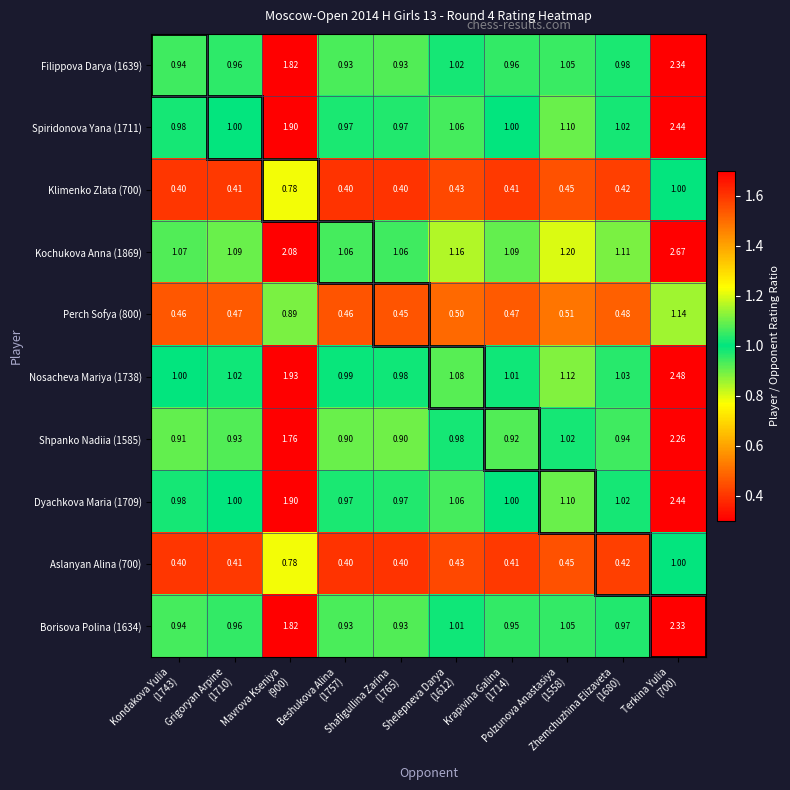

Reading right to left, transcribe all the data shown in this chart.

Filippova Darya (1639): Terkina Yulia
(700)=2.3	Zhemchuzhina Elizaveta
(1680)=1.0	Polzunova Anastasiya
(1558)=1.1	Krapivina Galina
(1714)=1.0	Shelepneva Darya
(1612)=1.0	Shafigullina Zarina
(1765)=0.9	Beshukova Alina
(1757)=0.9	Mavrova Kseniya
(900)=1.8	Grigoryan Arpine
(1710)=1.0	Kondakova Yulia
(1743)=0.9
Spiridonova Yana (1711): Terkina Yulia
(700)=2.4	Zhemchuzhina Elizaveta
(1680)=1.0	Polzunova Anastasiya
(1558)=1.1	Krapivina Galina
(1714)=1.0	Shelepneva Darya
(1612)=1.1	Shafigullina Zarina
(1765)=1.0	Beshukova Alina
(1757)=1.0	Mavrova Kseniya
(900)=1.9	Grigoryan Arpine
(1710)=1.0	Kondakova Yulia
(1743)=1.0
Klimenko Zlata (700): Terkina Yulia
(700)=1.0	Zhemchuzhina Elizaveta
(1680)=0.4	Polzunova Anastasiya
(1558)=0.5	Krapivina Galina
(1714)=0.4	Shelepneva Darya
(1612)=0.4	Shafigullina Zarina
(1765)=0.4	Beshukova Alina
(1757)=0.4	Mavrova Kseniya
(900)=0.8	Grigoryan Arpine
(1710)=0.4	Kondakova Yulia
(1743)=0.4
Kochukova Anna (1869): Terkina Yulia
(700)=2.7	Zhemchuzhina Elizaveta
(1680)=1.1	Polzunova Anastasiya
(1558)=1.2	Krapivina Galina
(1714)=1.1	Shelepneva Darya
(1612)=1.2	Shafigullina Zarina
(1765)=1.1	Beshukova Alina
(1757)=1.1	Mavrova Kseniya
(900)=2.1	Grigoryan Arpine
(1710)=1.1	Kondakova Yulia
(1743)=1.1
Perch Sofya (800): Terkina Yulia
(700)=1.1	Zhemchuzhina Elizaveta
(1680)=0.5	Polzunova Anastasiya
(1558)=0.5	Krapivina Galina
(1714)=0.5	Shelepneva Darya
(1612)=0.5	Shafigullina Zarina
(1765)=0.5	Beshukova Alina
(1757)=0.5	Mavrova Kseniya
(900)=0.9	Grigoryan Arpine
(1710)=0.5	Kondakova Yulia
(1743)=0.5
Nosacheva Mariya (1738): Terkina Yulia
(700)=2.5	Zhemchuzhina Elizaveta
(1680)=1.0	Polzunova Anastasiya
(1558)=1.1	Krapivina Galina
(1714)=1.0	Shelepneva Darya
(1612)=1.1	Shafigullina Zarina
(1765)=1.0	Beshukova Alina
(1757)=1.0	Mavrova Kseniya
(900)=1.9	Grigoryan Arpine
(1710)=1.0	Kondakova Yulia
(1743)=1.0
Shpanko Nadiia (1585): Terkina Yulia
(700)=2.3	Zhemchuzhina Elizaveta
(1680)=0.9	Polzunova Anastasiya
(1558)=1.0	Krapivina Galina
(1714)=0.9	Shelepneva Darya
(1612)=1.0	Shafigullina Zarina
(1765)=0.9	Beshukova Alina
(1757)=0.9	Mavrova Kseniya
(900)=1.8	Grigoryan Arpine
(1710)=0.9	Kondakova Yulia
(1743)=0.9
Dyachkova Maria (1709): Terkina Yulia
(700)=2.4	Zhemchuzhina Elizaveta
(1680)=1.0	Polzunova Anastasiya
(1558)=1.1	Krapivina Galina
(1714)=1.0	Shelepneva Darya
(1612)=1.1	Shafigullina Zarina
(1765)=1.0	Beshukova Alina
(1757)=1.0	Mavrova Kseniya
(900)=1.9	Grigoryan Arpine
(1710)=1.0	Kondakova Yulia
(1743)=1.0
Aslanyan Alina (700): Terkina Yulia
(700)=1.0	Zhemchuzhina Elizaveta
(1680)=0.4	Polzunova Anastasiya
(1558)=0.5	Krapivina Galina
(1714)=0.4	Shelepneva Darya
(1612)=0.4	Shafigullina Zarina
(1765)=0.4	Beshukova Alina
(1757)=0.4	Mavrova Kseniya
(900)=0.8	Grigoryan Arpine
(1710)=0.4	Kondakova Yulia
(1743)=0.4
Borisova Polina (1634): Terkina Yulia
(700)=2.3	Zhemchuzhina Elizaveta
(1680)=1.0	Polzunova Anastasiya
(1558)=1.1	Krapivina Galina
(1714)=0.9	Shelepneva Darya
(1612)=1.0	Shafigullina Zarina
(1765)=0.9	Beshukova Alina
(1757)=0.9	Mavrova Kseniya
(900)=1.8	Grigoryan Arpine
(1710)=1.0	Kondakova Yulia
(1743)=0.9